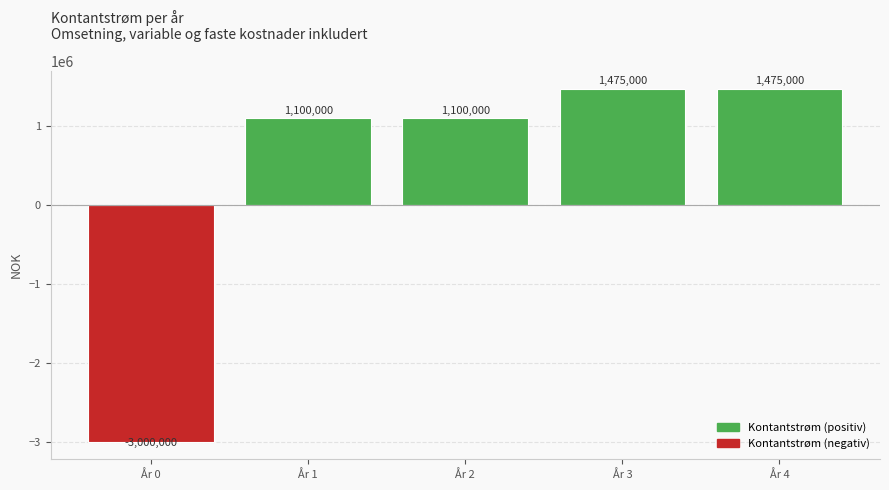

At which category does the chart reach its minimum across all series?

År 0